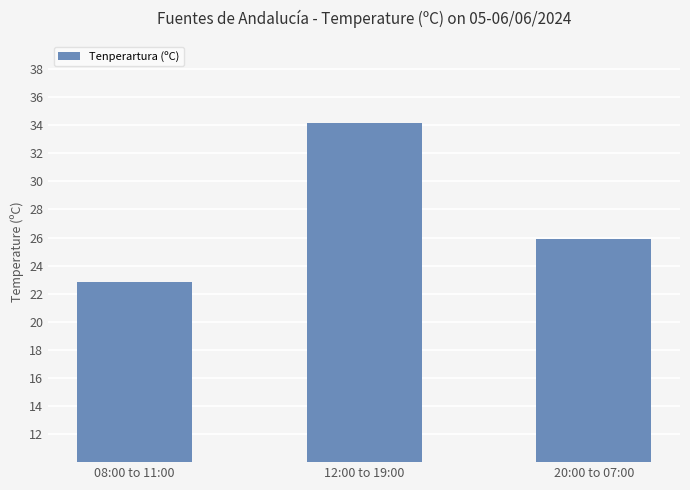

What is the sum of the values at 12:00 to 19:00 and 08:00 to 11:00?

57.0